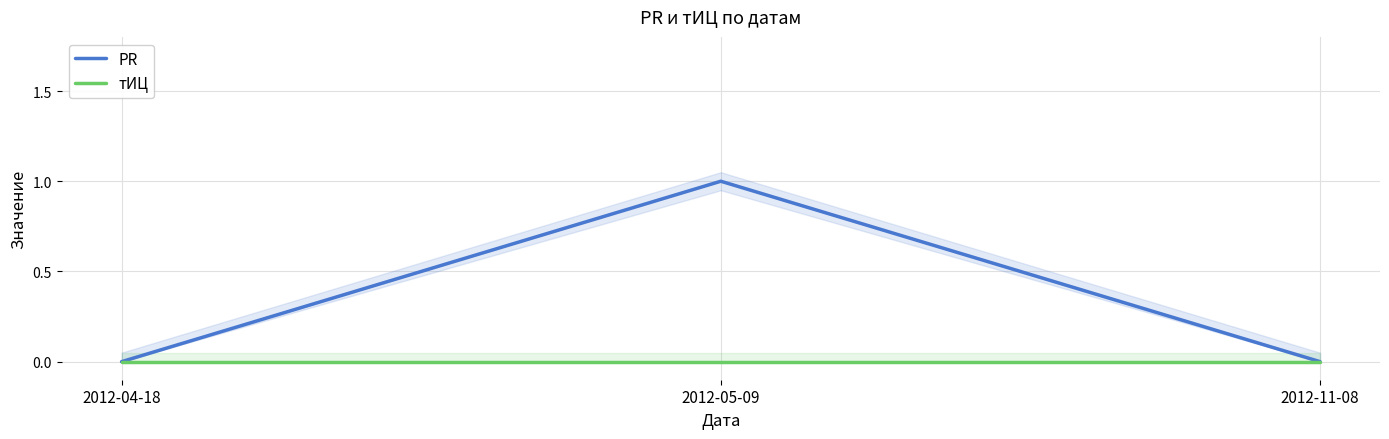

What are all the series names shown in the legend?

PR, тИЦ